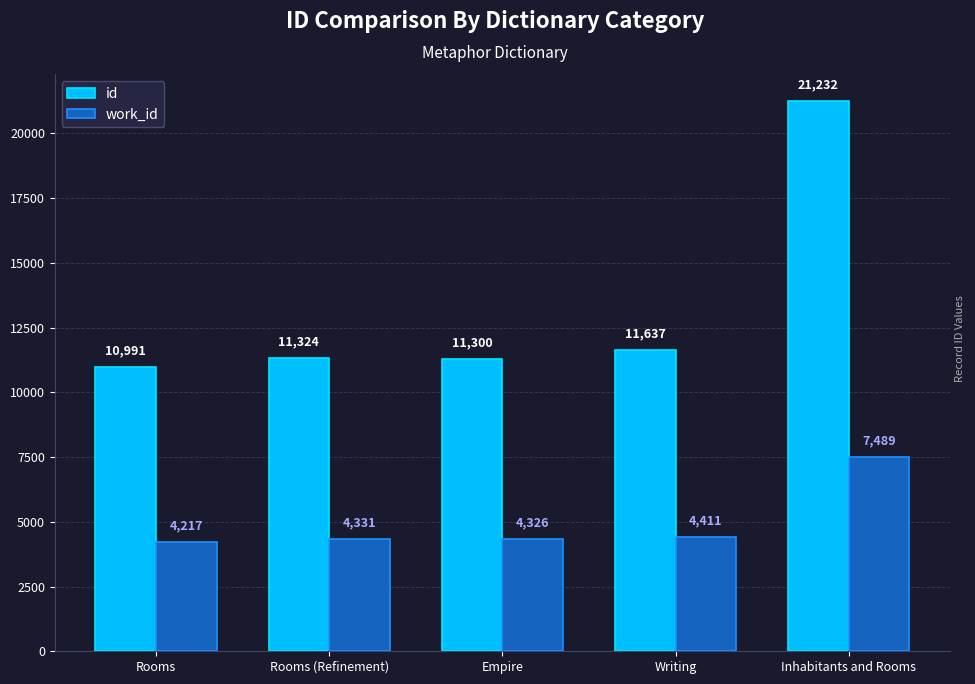

What is the value of the id bar at the 2nd from the left?

11324